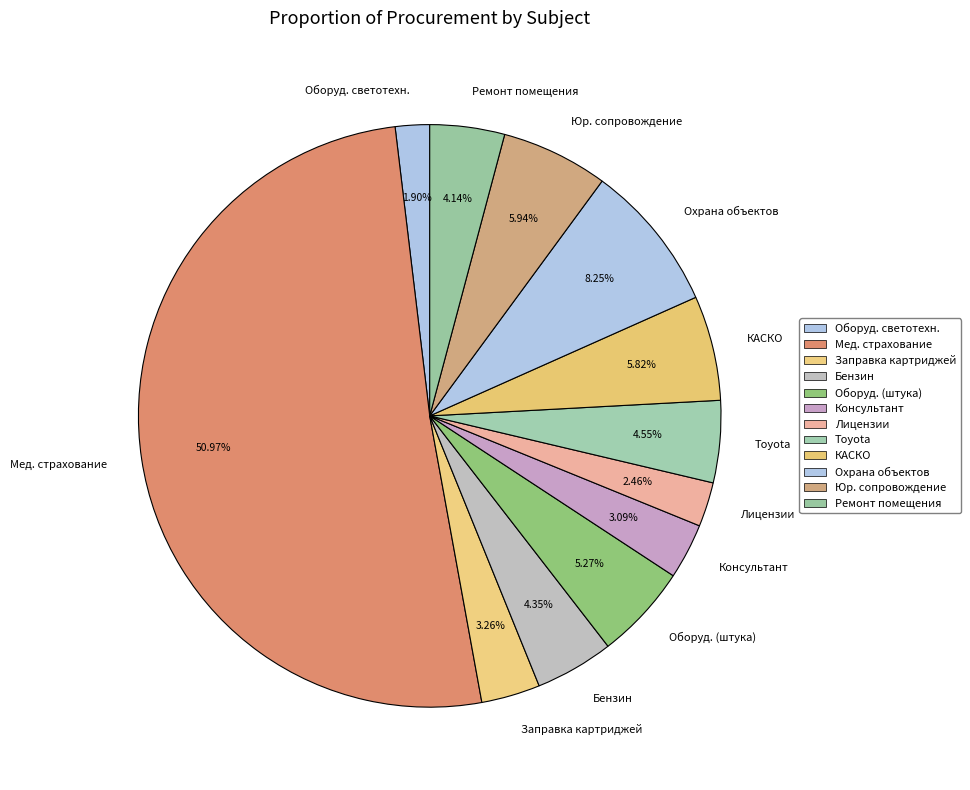

Which category has the biggest portion of the pie?

Мед. страхование